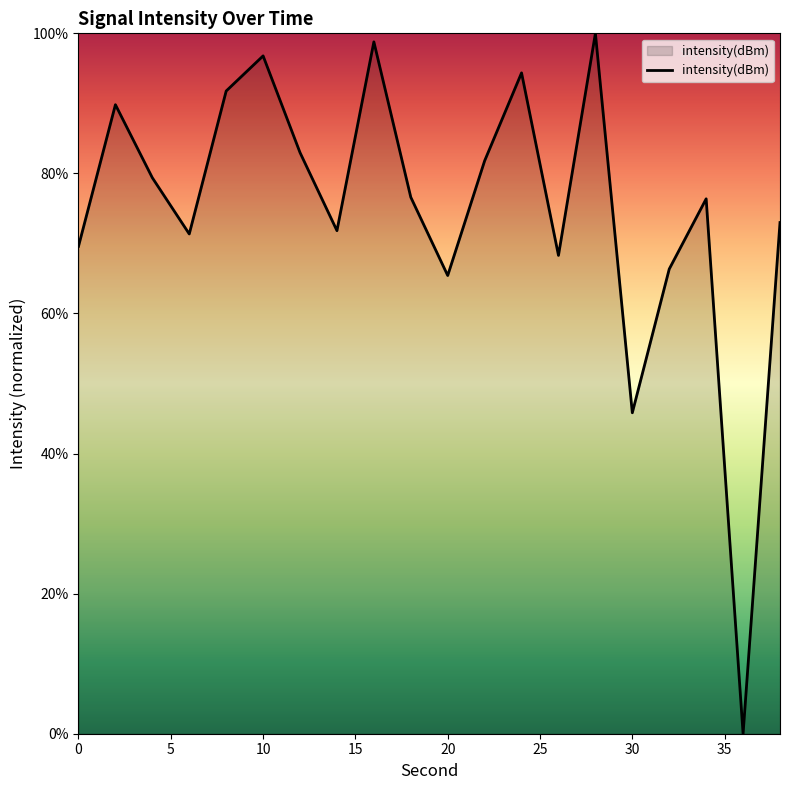

How many lines are shown in the chart?

1